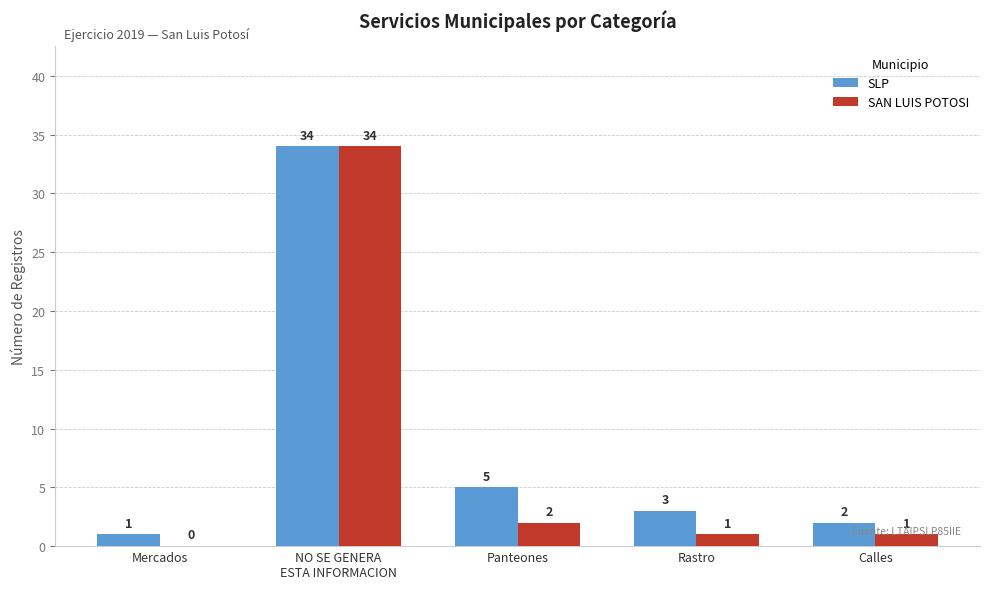

At which category does the chart reach its peak across all series?

NO SE GENERA
ESTA INFORMACION